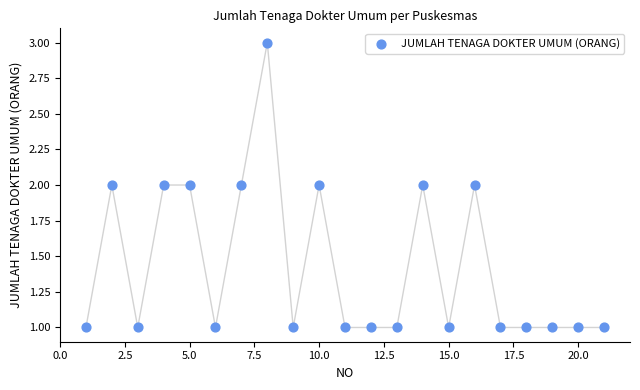

List the coordinates of all points as (X, Y) pairs, reading left to right.

(1, 1)  (2, 2)  (3, 1)  (4, 2)  (5, 2)  (6, 1)  (7, 2)  (8, 3)  (9, 1)  (10, 2)  (11, 1)  (12, 1)  (13, 1)  (14, 2)  (15, 1)  (16, 2)  (17, 1)  (18, 1)  (19, 1)  (20, 1)  (21, 1)